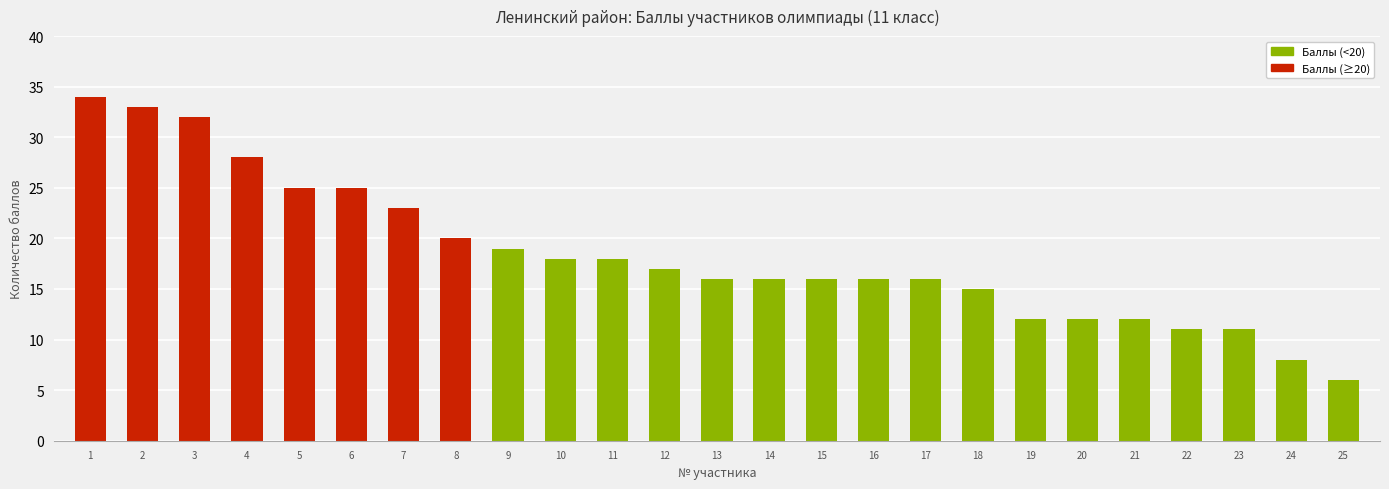

At which label is the value closest to 20?

8